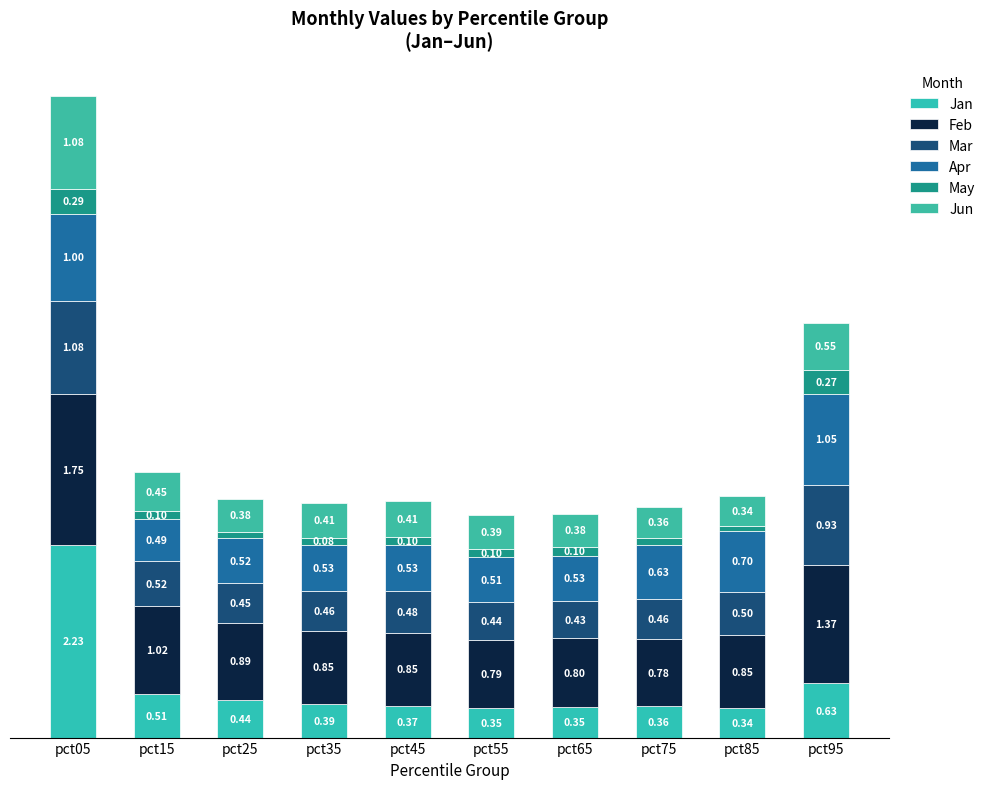

Does the chart contain stacked bars?

Yes